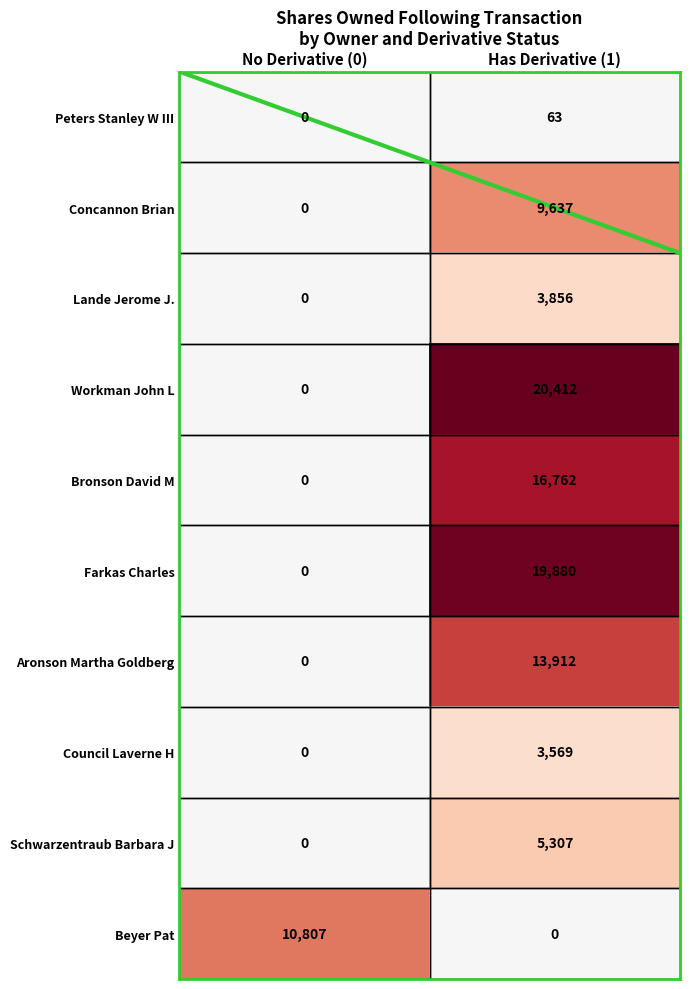

What is the greatest value displayed?

20412